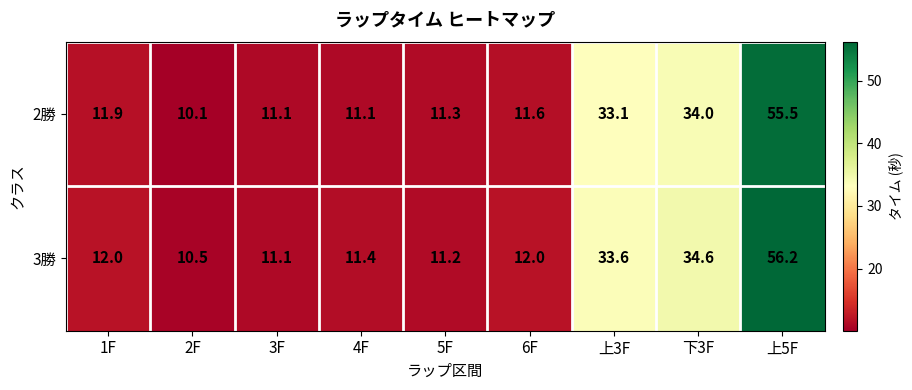

What is the sum of all 3勝 values?

192.6